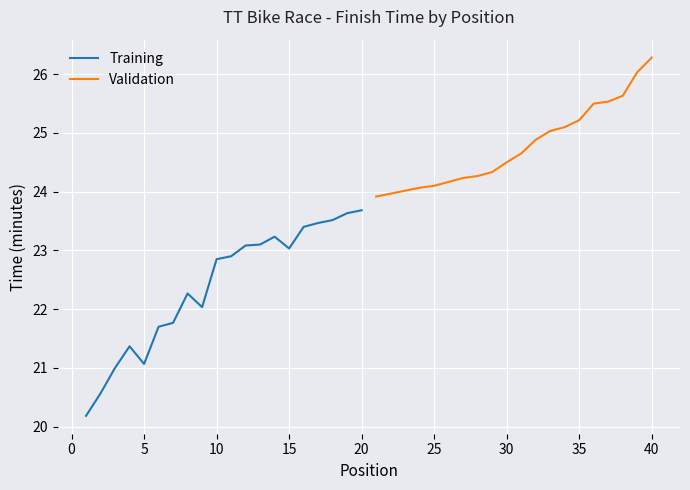

Count the number of categories in the chart.

20